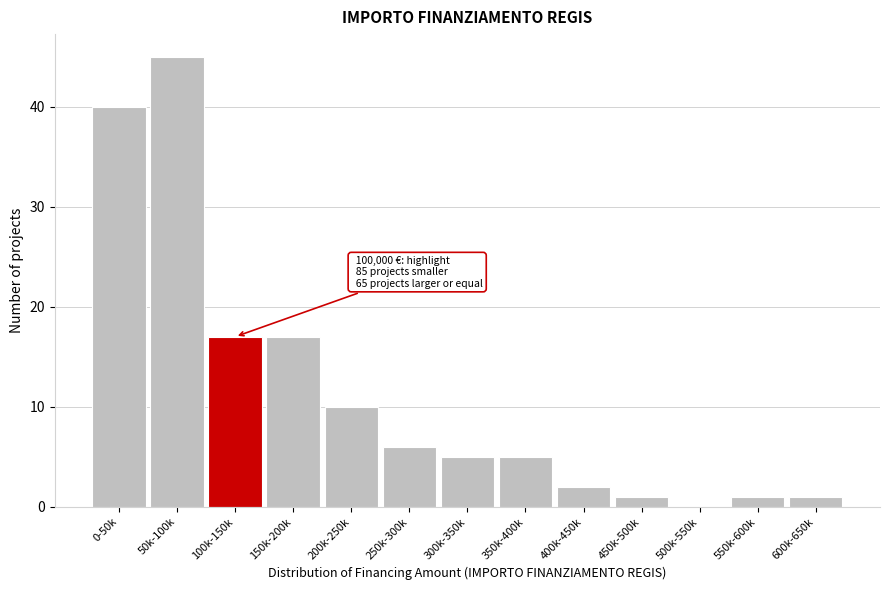

Reading left to right, transcribe all the data shown in this chart.

0-50k=40	50k-100k=45	100k-150k=17	150k-200k=17	200k-250k=10	250k-300k=6	300k-350k=5	350k-400k=5	400k-450k=2	450k-500k=1	500k-550k=0	550k-600k=1	600k-650k=1